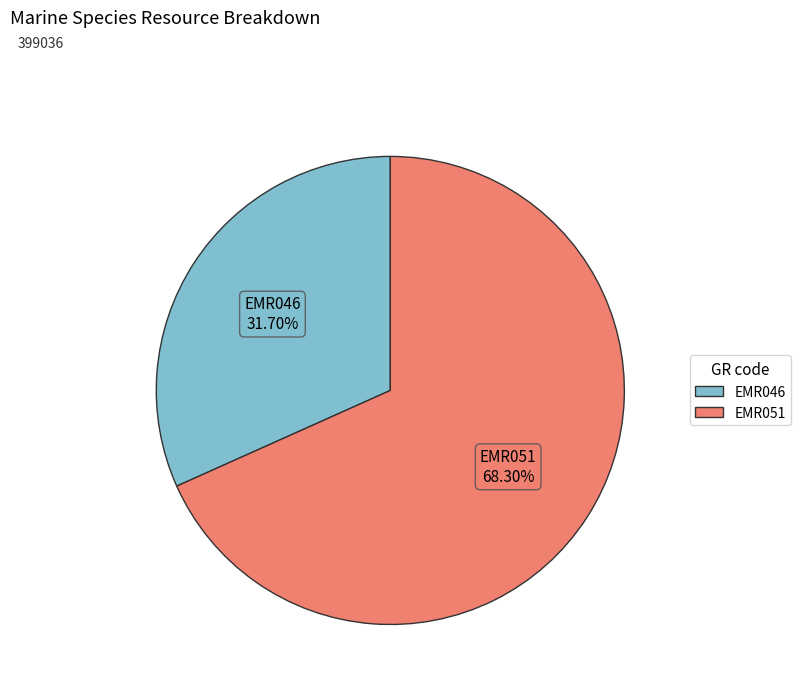

What is the largest slice in the pie chart?

EMR051